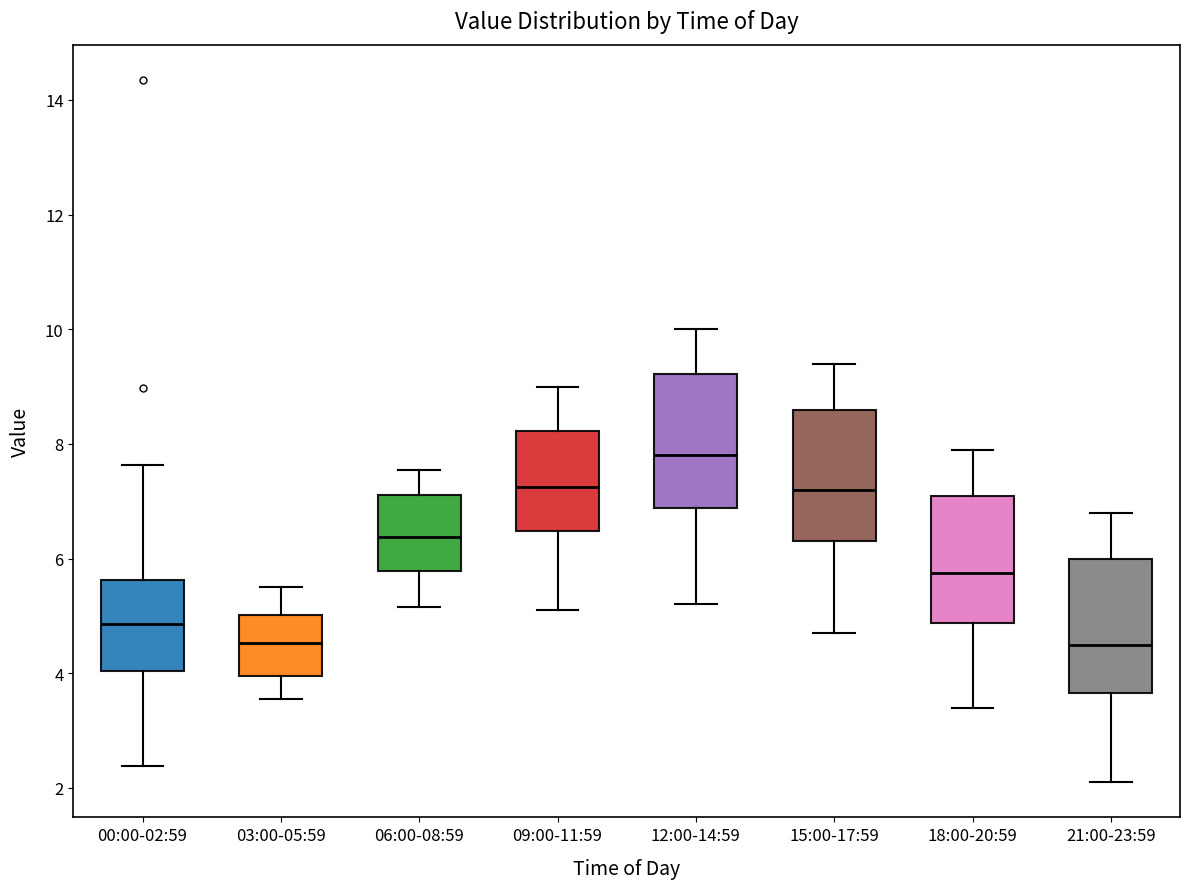

Where is the upper edge of the box for 21:00-23:59 on the y-axis? The values are not printed on the chart, so give them approximately, as read against the axis.

6.0